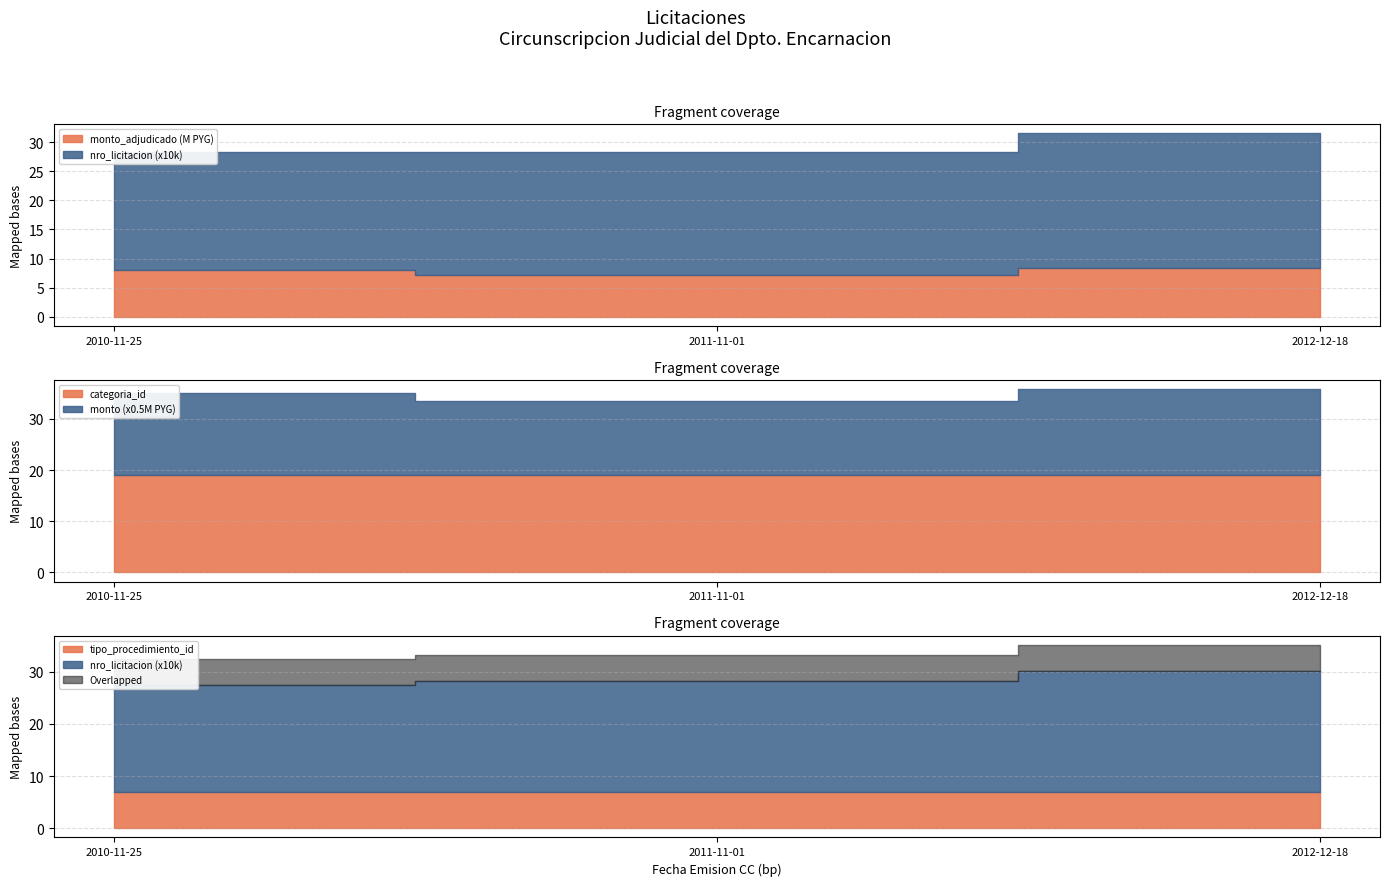

The nro_licitacion series shows 269643 at 2010-11-25. True or false?

False